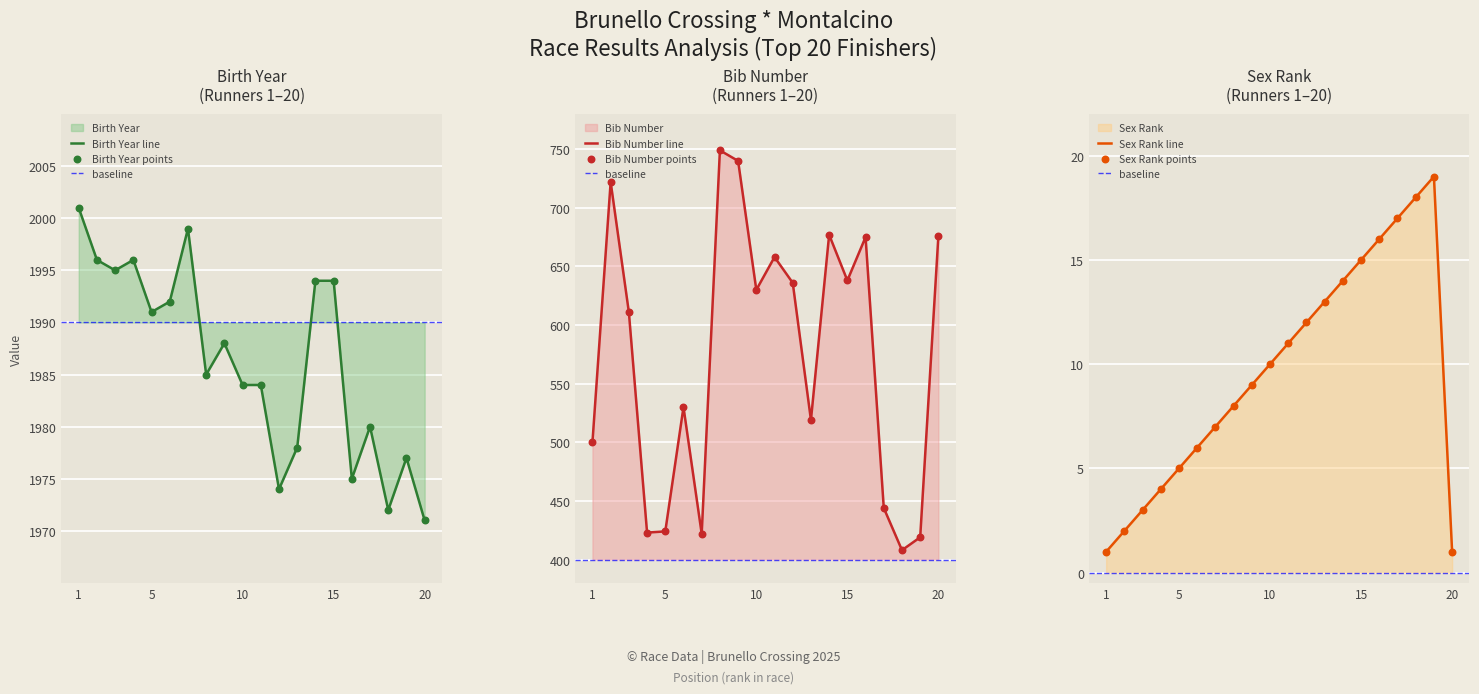

Which series contains the highest Y value?

Birth Year